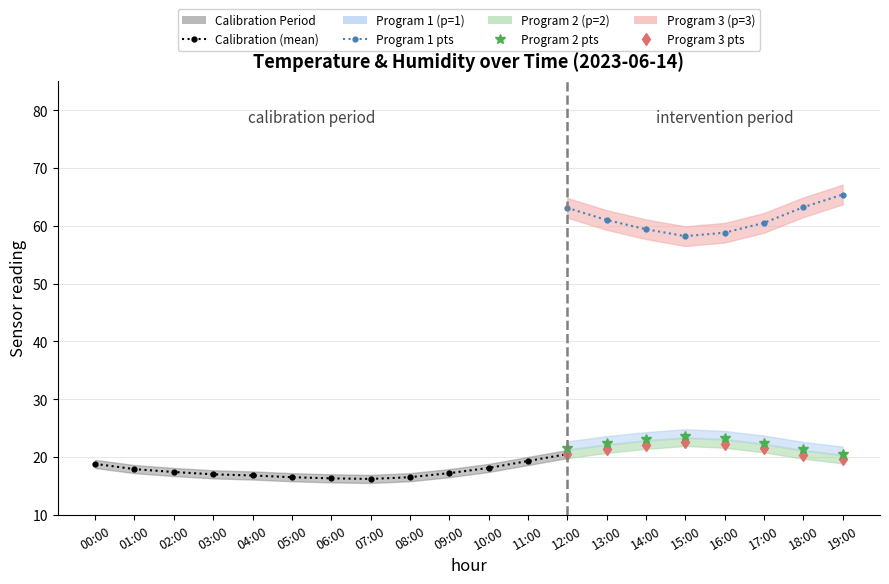

The humidity series shows 58.2 at 15:00. True or false?

True